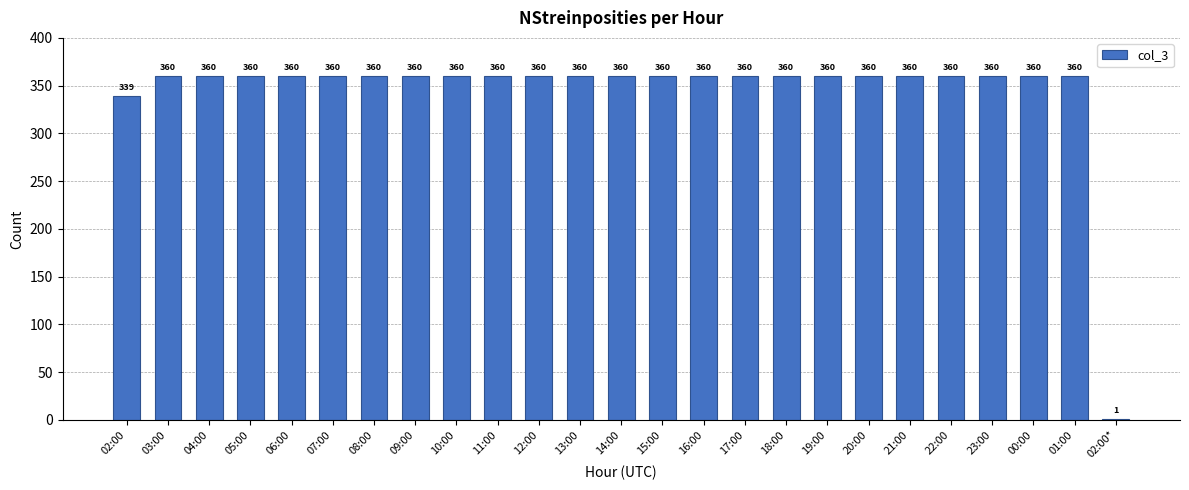

What is the sum of all values?

8620